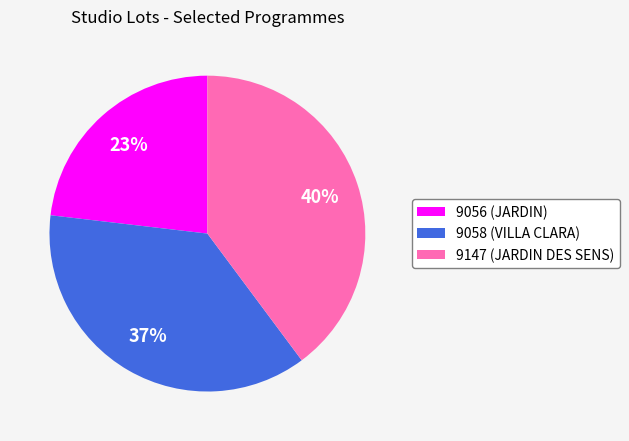

Rank the categories by value from lowest to highest.

9056 (JARDIN), 9058 (VILLA CLARA), 9147 (JARDIN DES SENS)